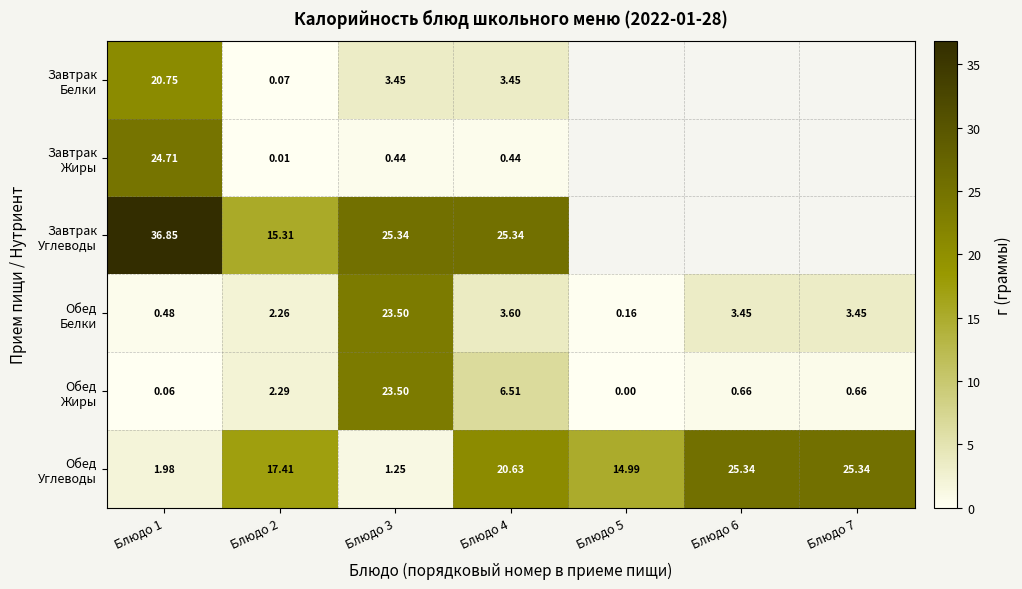

Where is Обед Жиры nearest to the value 11?

Блюдо 4